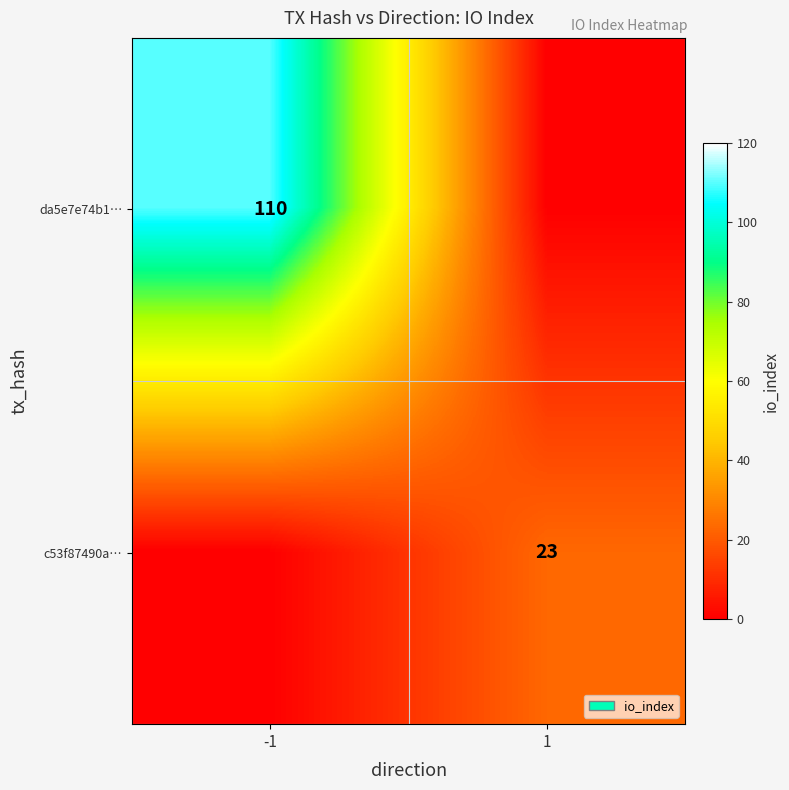

The c53f87490a… series shows 23 at 1. True or false?

True